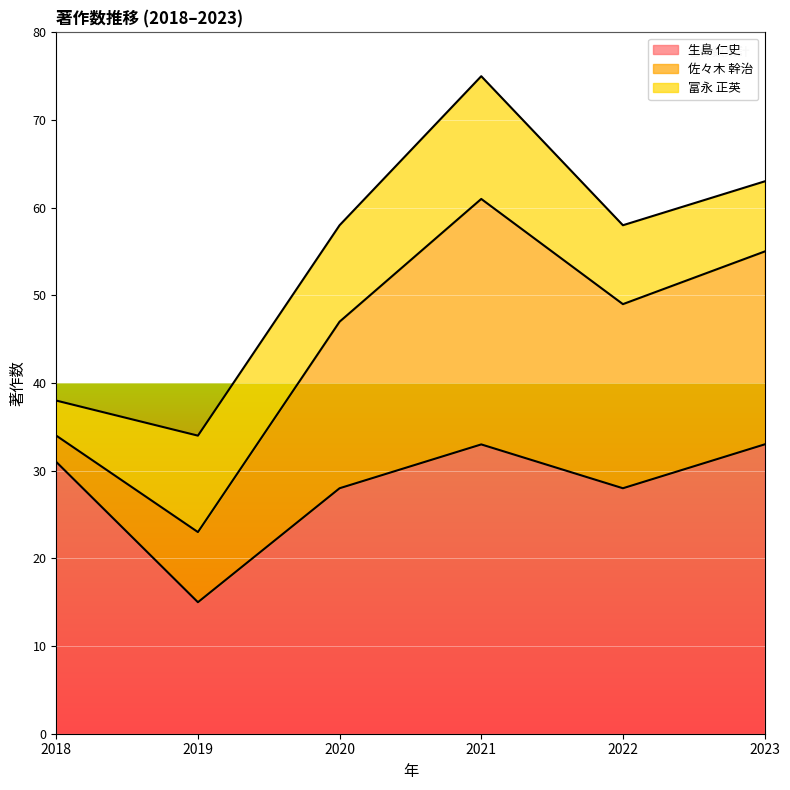

What is the minimum value shown in the chart?

3